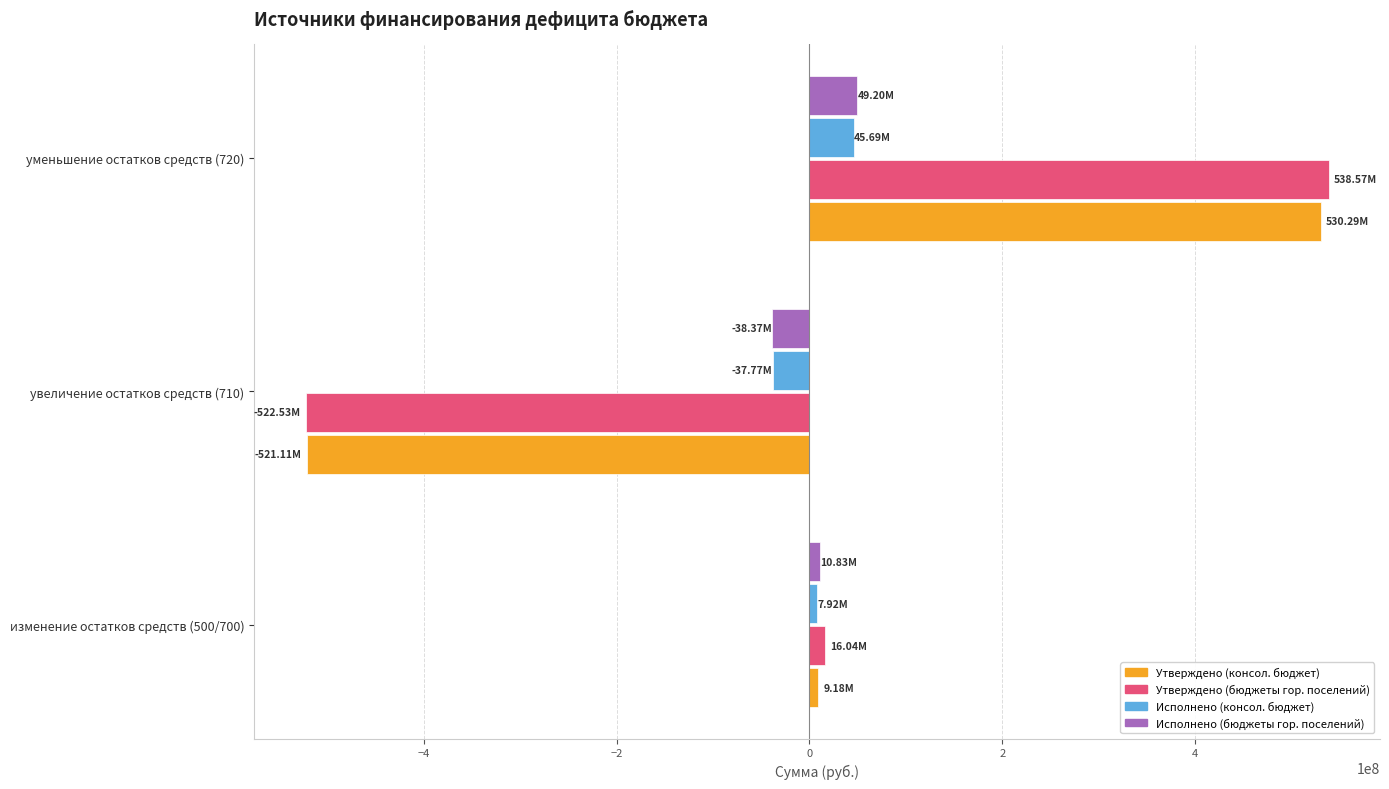

List the labels in order of Исполнено (бюджеты гор. поселений) value, largest first.

уменьшение остатков средств (720), изменение остатков средств (500/700), увеличение остатков средств (710)